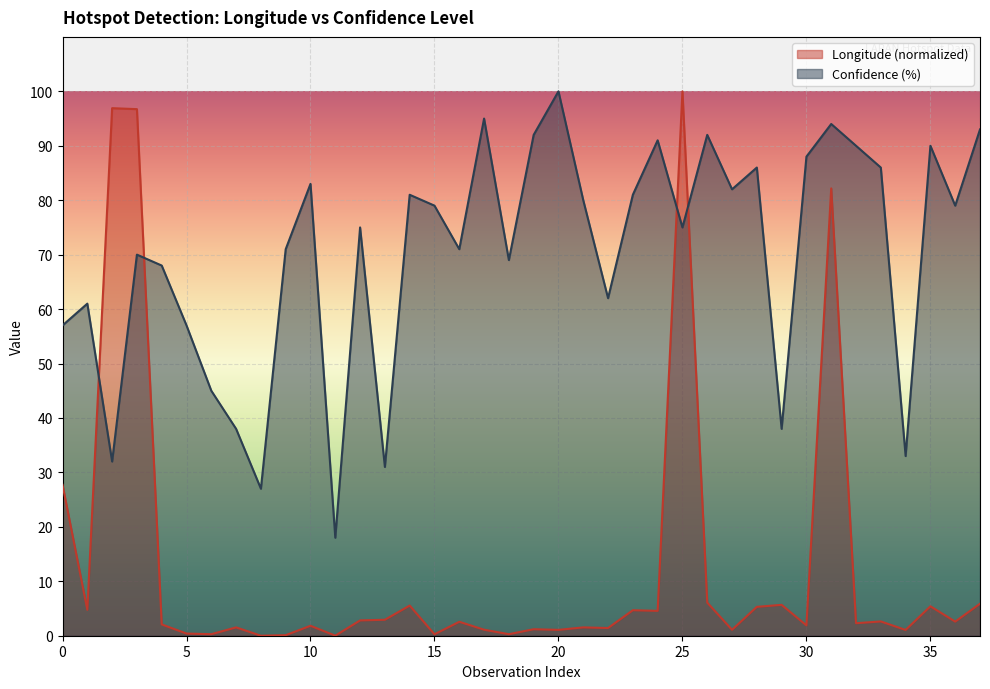

Is it true that Longitude equals 1.2 at 19?

True